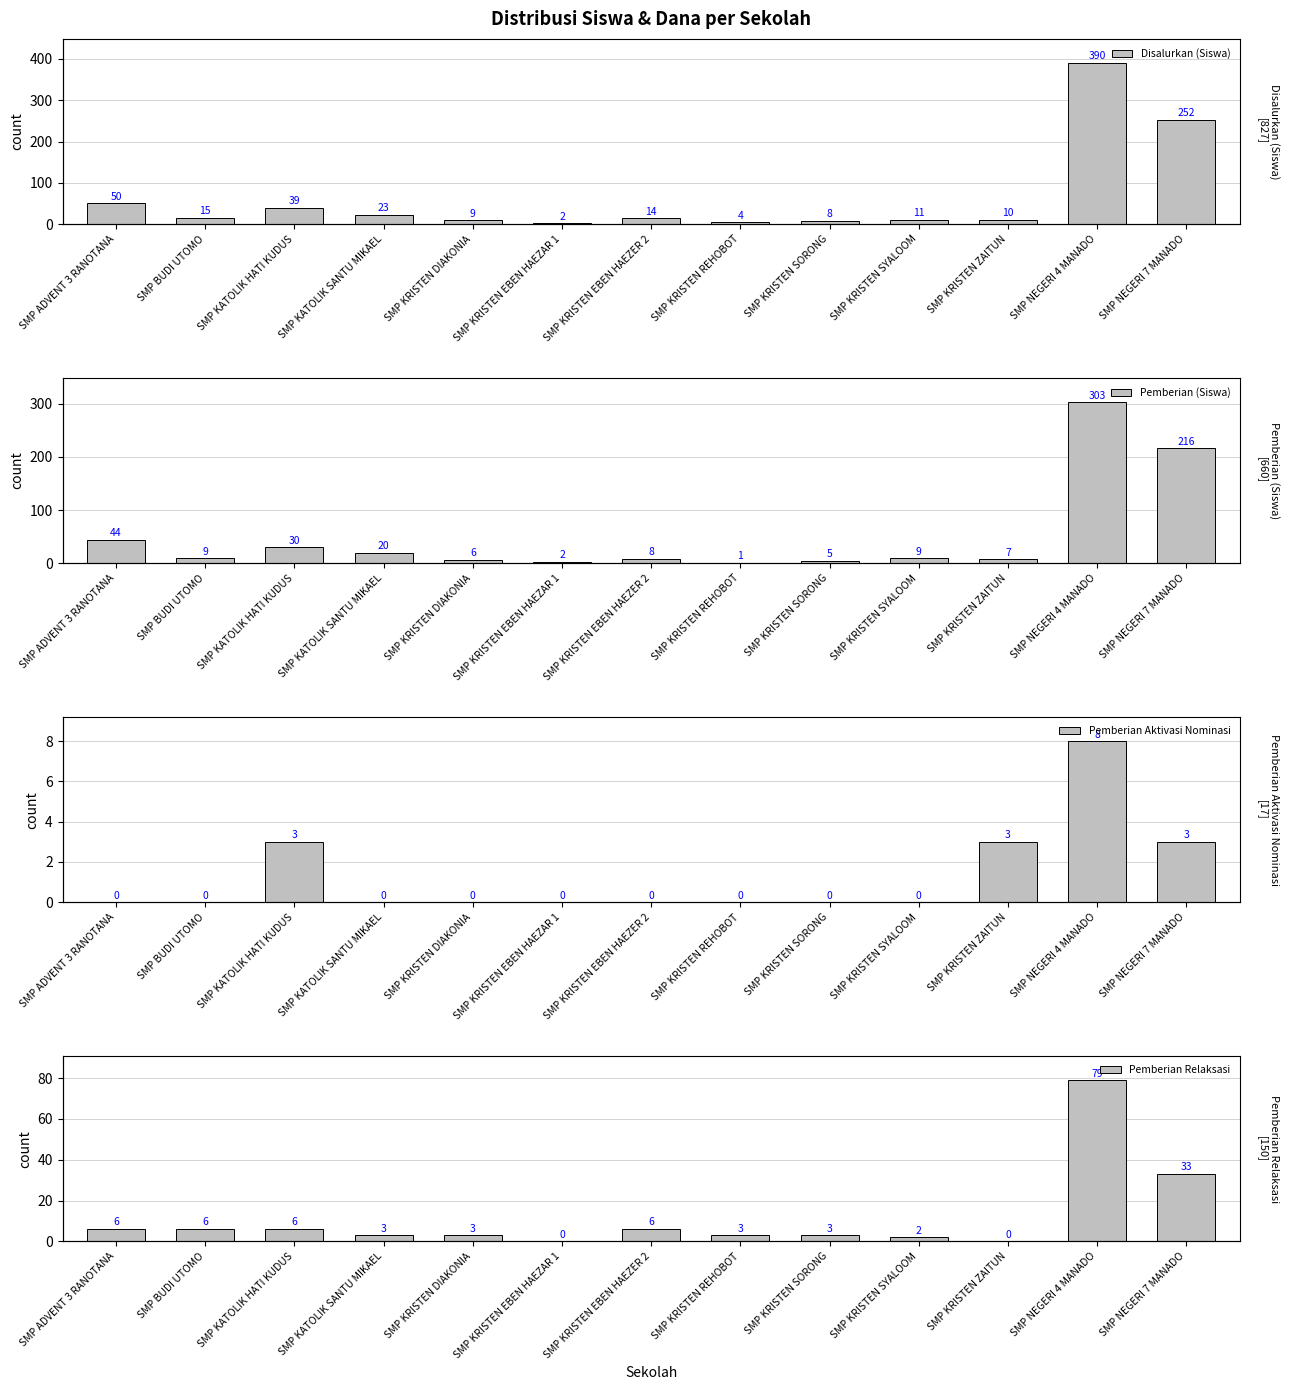

How many values in Pemberian Aktivasi Nominasi are above zero?

4